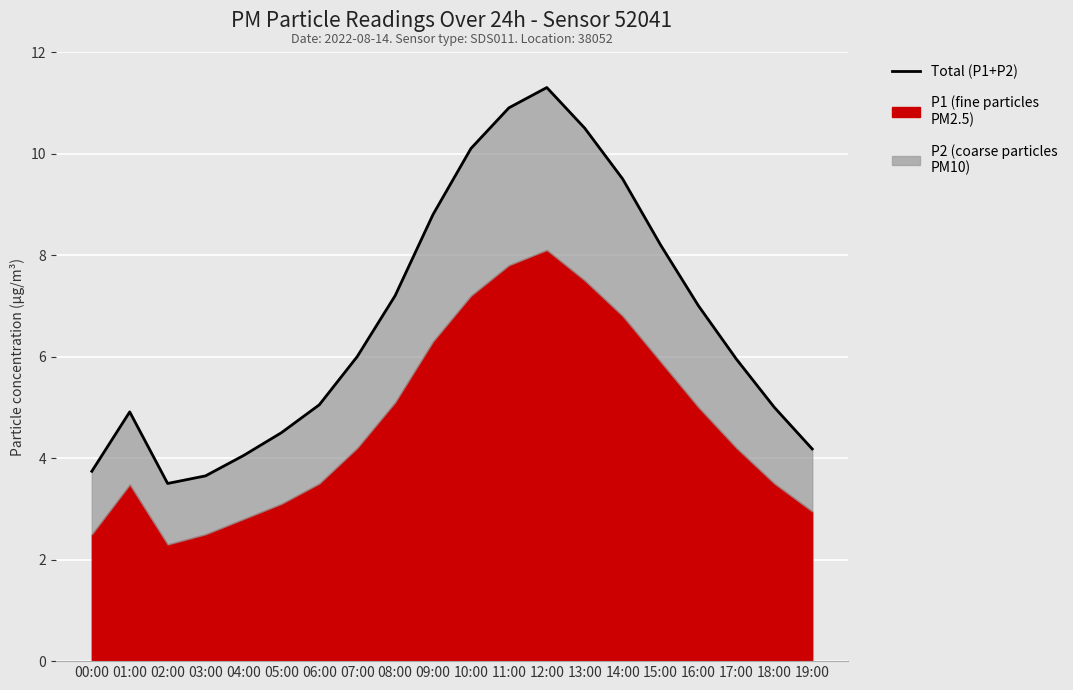

Rank the categories by value from highest to lowest.

12:00, 11:00, 13:00, 10:00, 14:00, 09:00, 15:00, 08:00, 16:00, 07:00, 17:00, 06:00, 18:00, 01:00, 05:00, 19:00, 04:00, 00:00, 03:00, 02:00